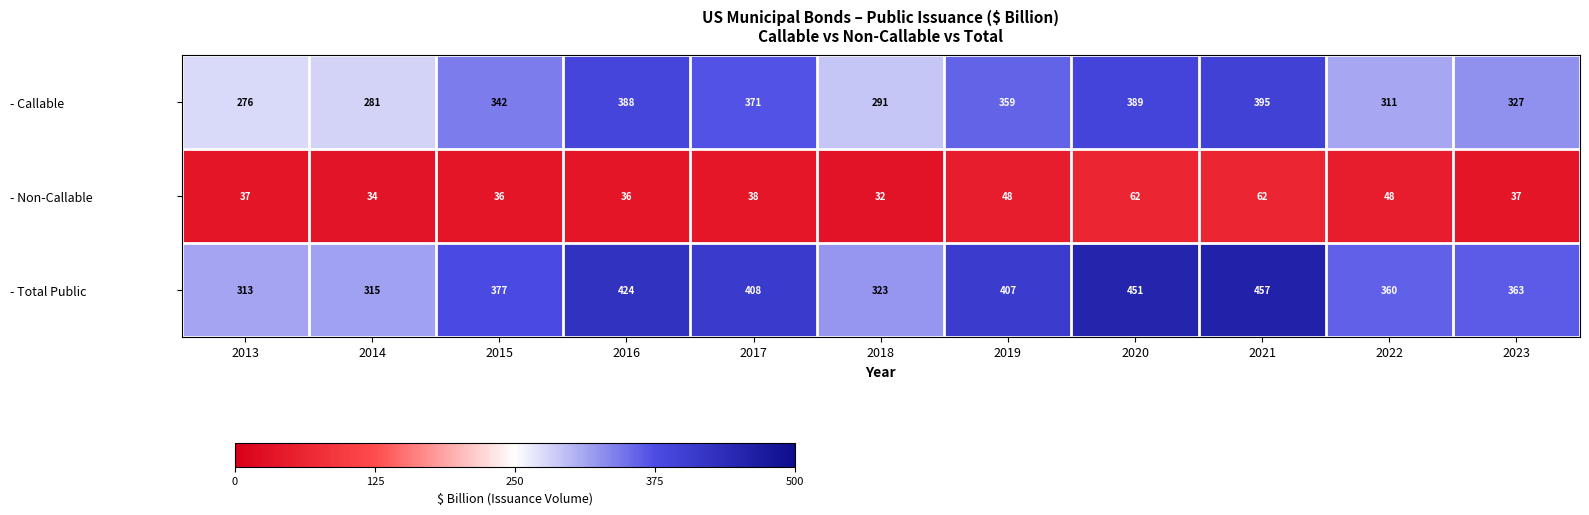

Is it true that - Non-Callable equals 54 at 2017?

False